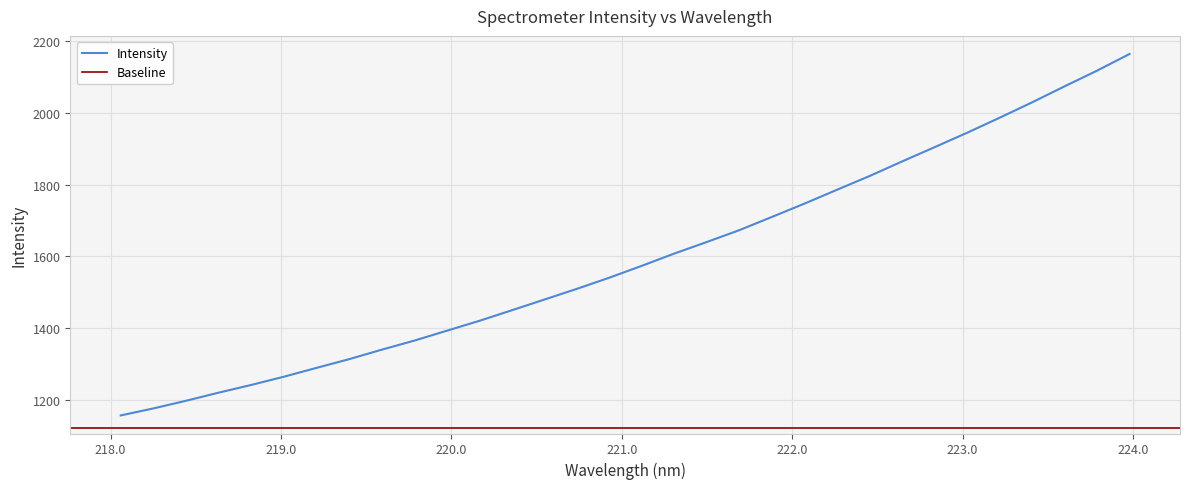

Reading right to left, what are all the values shown in this chart?

223.9802=2164.2	223.7895=2117.7	223.5987=2073.9	223.408=2029.2	223.2172=1986.2	223.0264=1944.3	222.8355=1904.1	222.6447=1864.3	222.4538=1823.6	222.263=1785.3	222.0721=1746.7	221.8812=1709.6	221.6902=1672.8	221.4993=1639.7	221.3083=1607.5	221.1174=1573.2	220.9264=1540.0	220.7354=1508.8	220.5444=1478.9	220.3533=1449.0	220.1623=1419.5	219.9712=1391.9	219.7801=1364.3	219.589=1339.0	219.3979=1312.6	219.2067=1288.3	219.0156=1263.7	218.8244=1240.8	218.6332=1219.3	218.442=1196.7	218.2508=1175.4	218.0596=1155.9